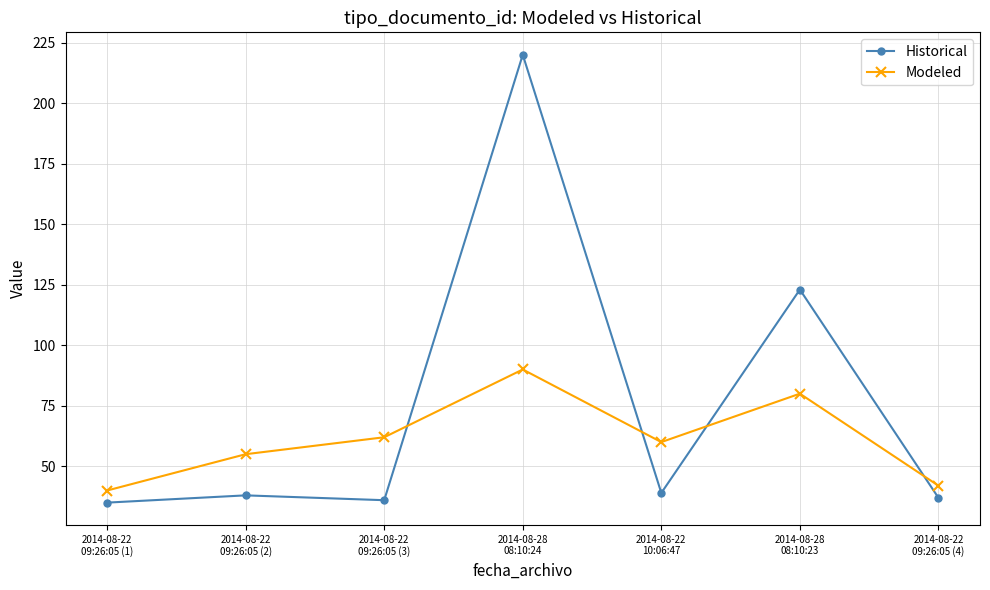

Does the chart have visible grid lines?

Yes